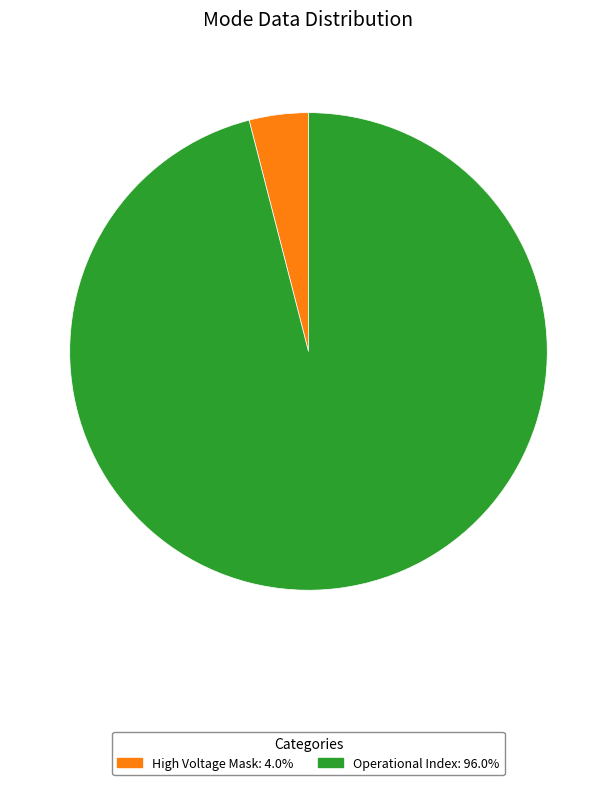

Combined, do Operational Index: 96.0% and High Voltage Mask: 4.0% account for over 50%?

Yes